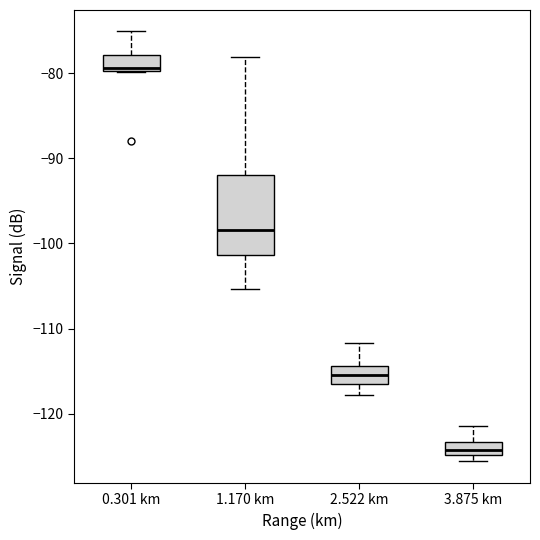

Comparing the boxes themselves (not the whiskers), which one is the tallest?

1.170 km